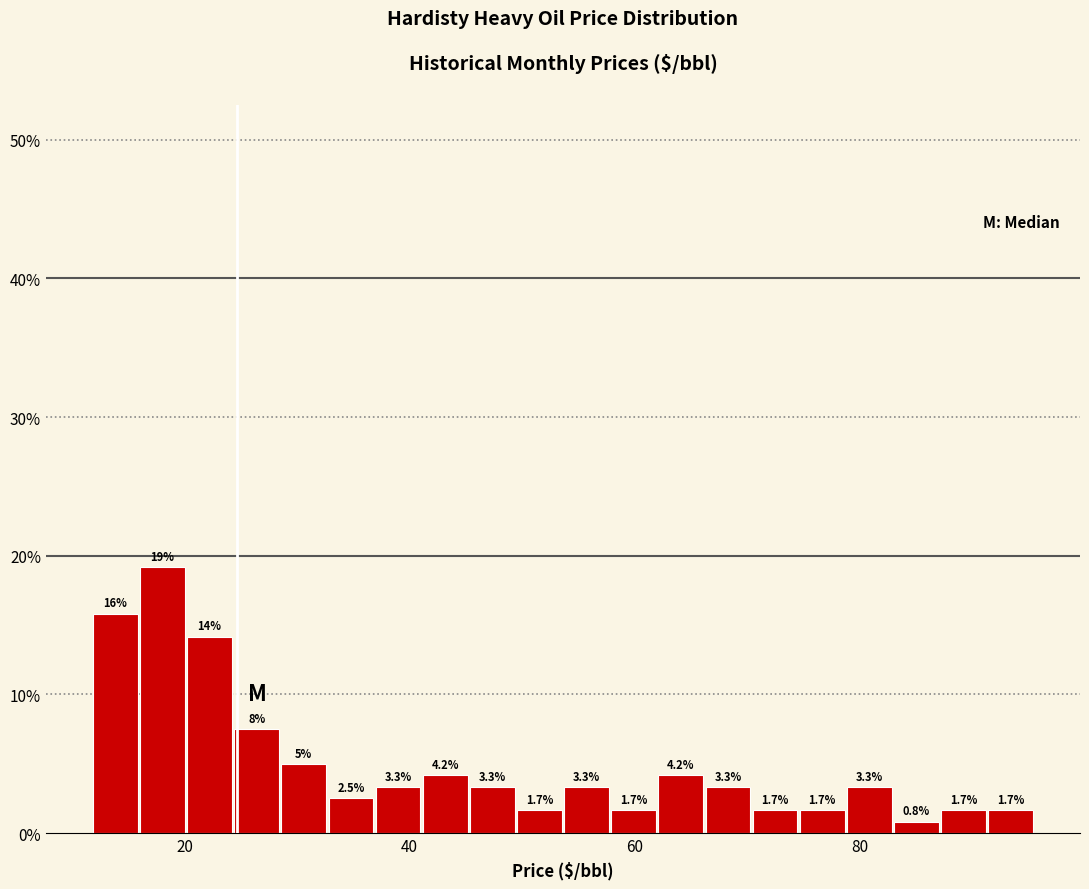

Around what value on the x-axis is the tallest bar? Give the approximate position of its centre, as read against the axis.

18